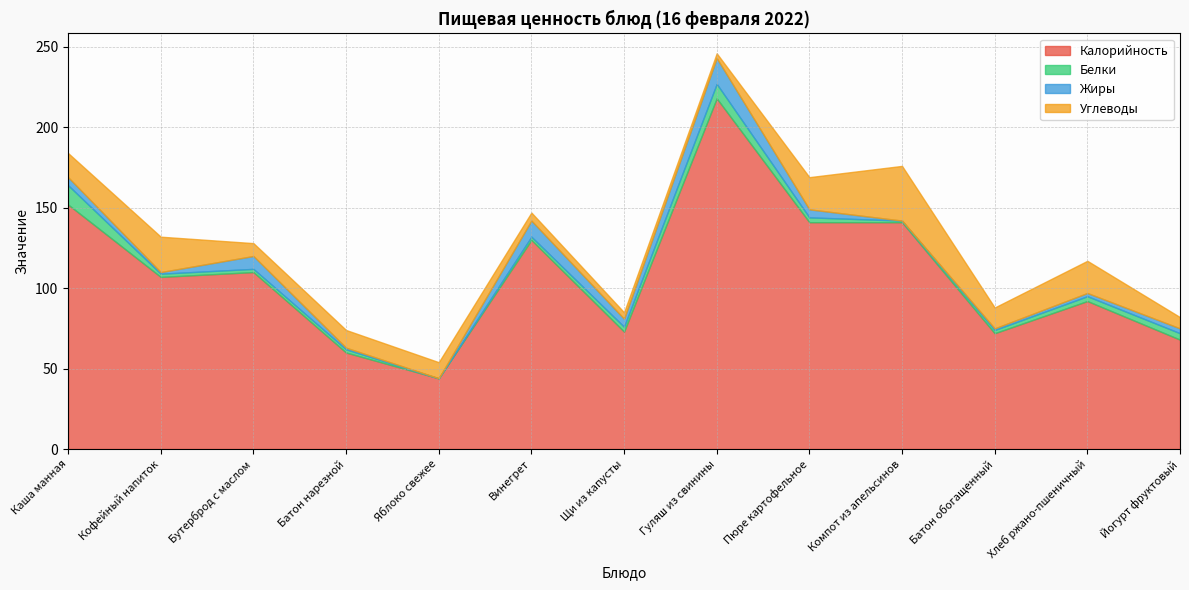

Which series changed the most between Пюре картофельное and Хлеб ржано-пшеничный?

Калорийность